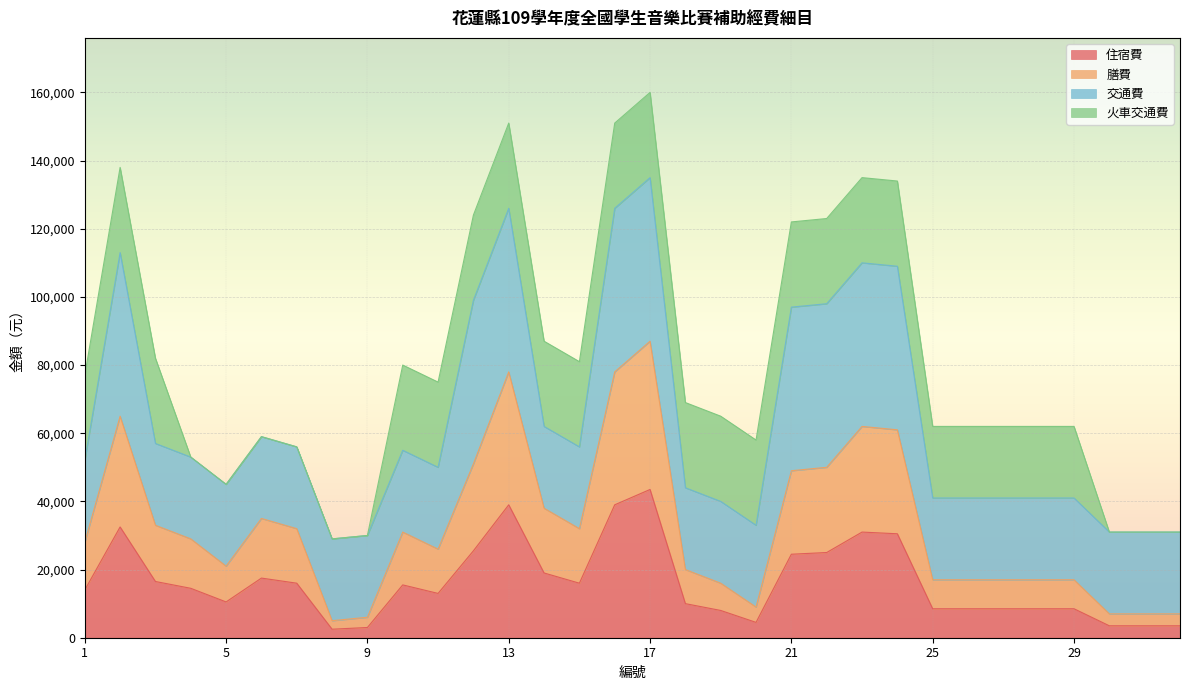

Does the chart display data point markers on the line(s)?

No